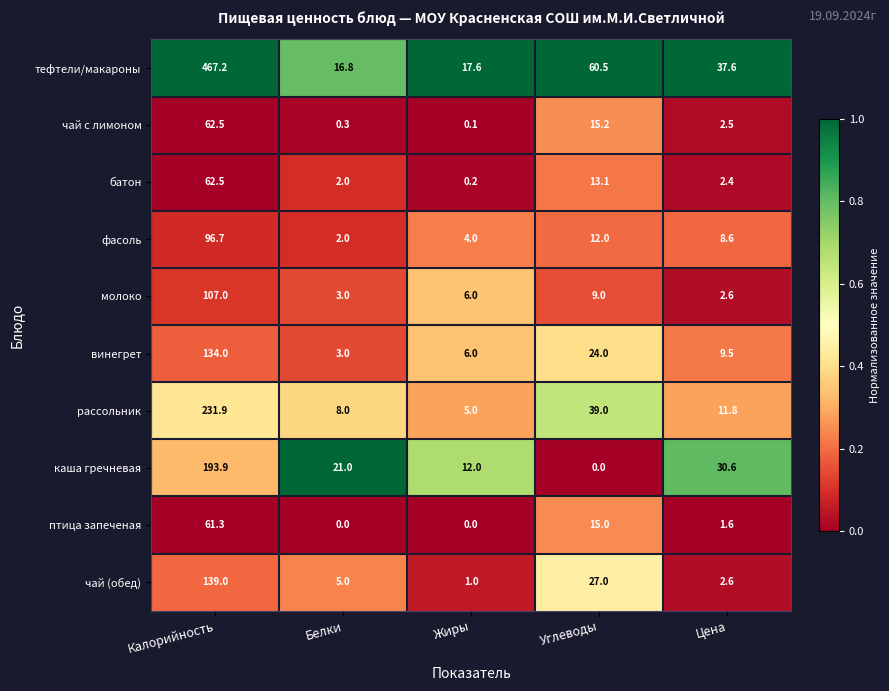

At which category is the sum across all series the highest?

Калорийность